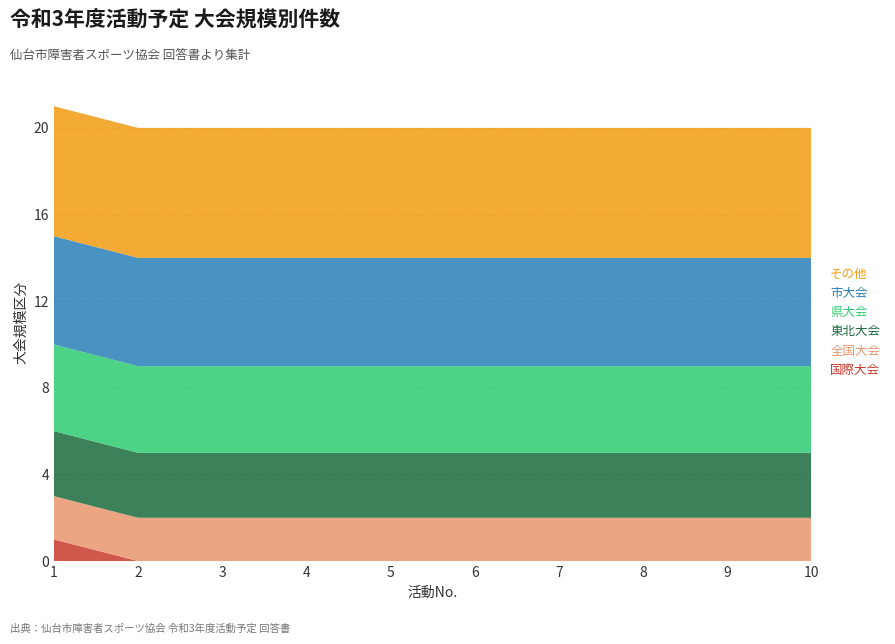

Reading left to right, what are all the values shown in this chart?

国際大会: 1	0	0	0	0	0	0	0	0	0
全国大会: 2	2	2	2	2	2	2	2	2	2
東北大会: 3	3	3	3	3	3	3	3	3	3
県大会: 4	4	4	4	4	4	4	4	4	4
市大会: 5	5	5	5	5	5	5	5	5	5
その他: 6	6	6	6	6	6	6	6	6	6